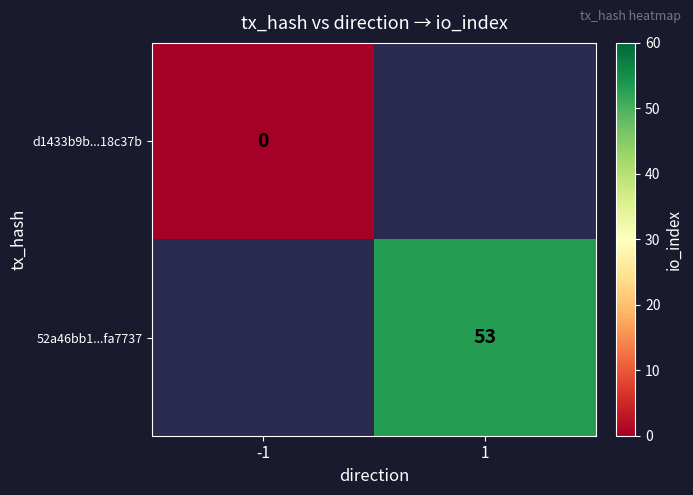

How many categories are shown in the chart?

2